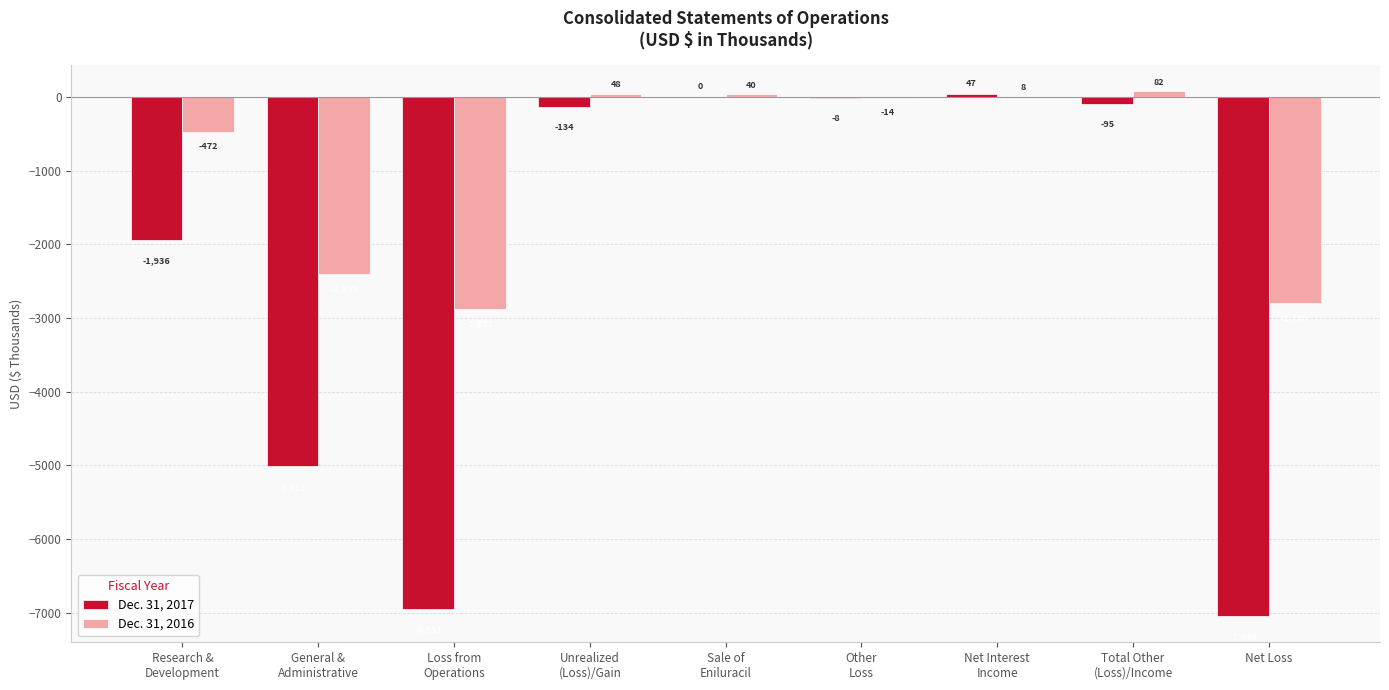

Is it true that Dec. 31, 2017 equals 2765 at Sale of
Eniluracil?

False